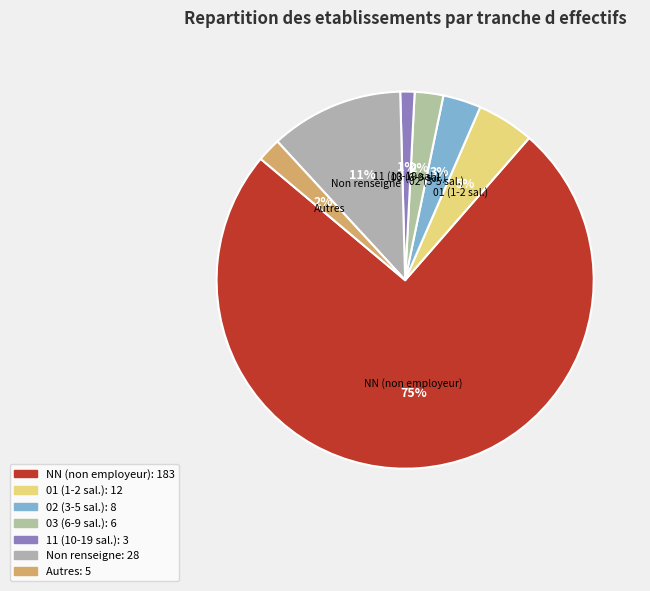

The Autres slice represents 2% of the pie. True or false?

True